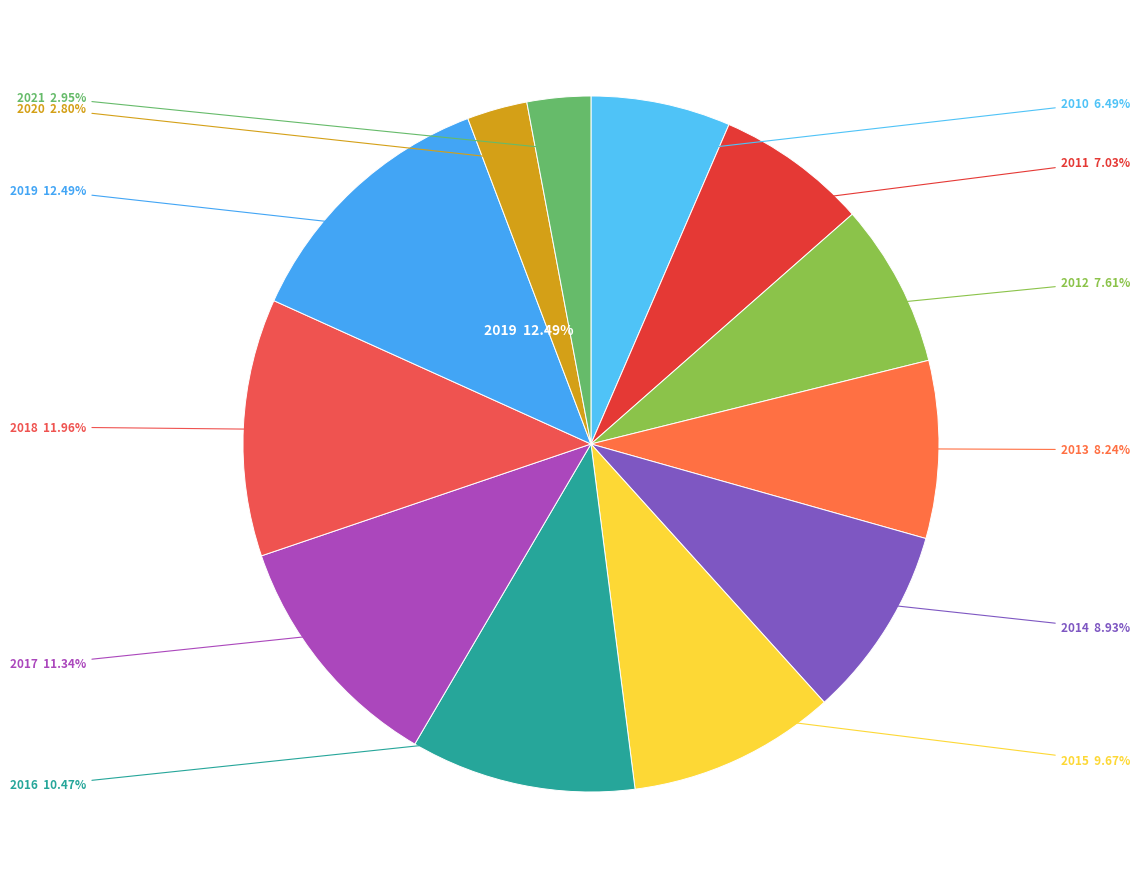

How much of the chart is everything except 2013?

91.8%